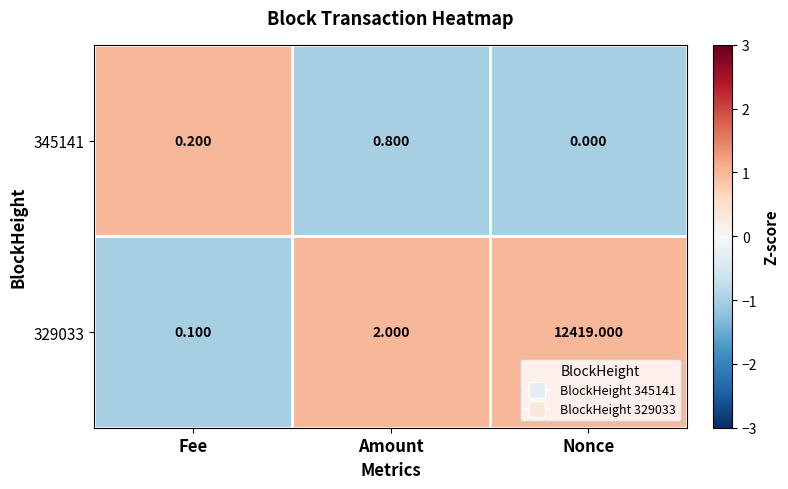

Which category has the lowest value across all series?

Nonce